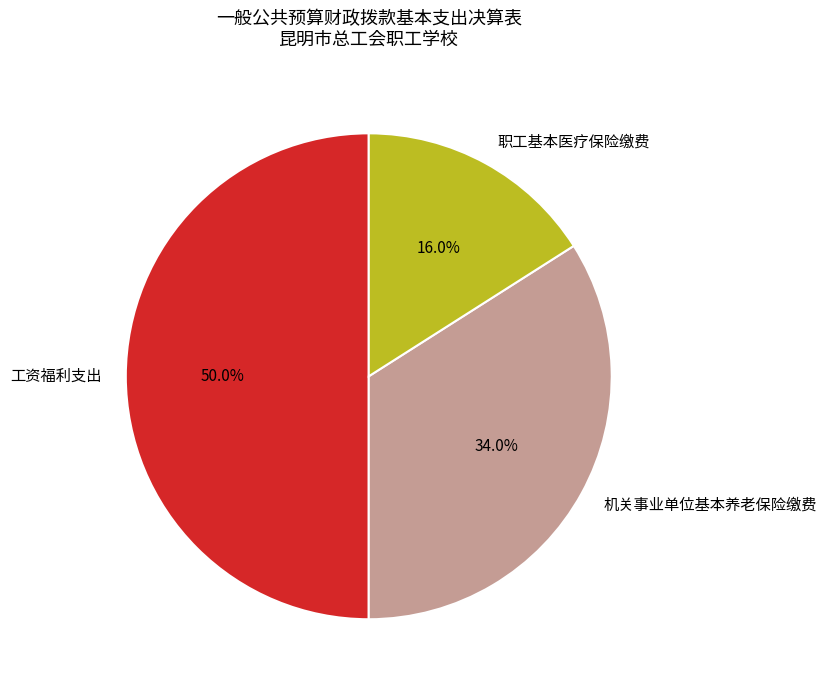

To the nearest percent, what is the difference between the 职工基本医疗保险缴费 and 工资福利支出 slice percentages?

34%